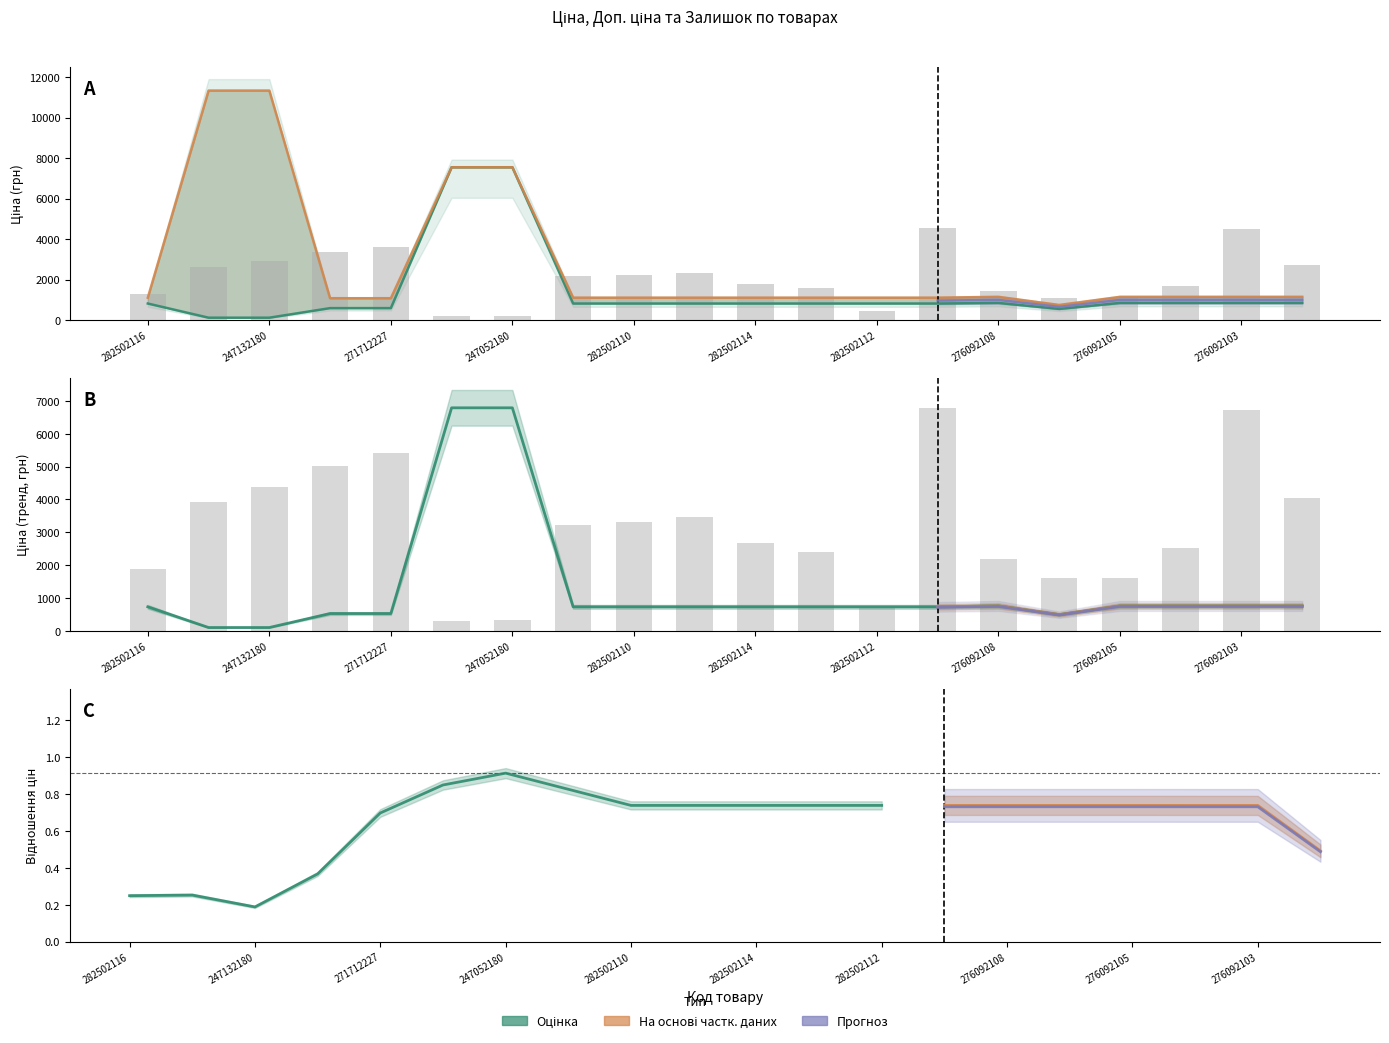

Reading left to right, list all the values displayed in this chart.

Ціна: 282502116=813.0	247132181=113.3	247132180=113.3	271712228=586.0	271712227=586.0	247052181=7545.9	247052180=7545.9	282502117=813.0	282502110=813.0	282502115=813.0	282502114=813.0	282502113=813.0	282502112=813.0	282502111=813.0	276092108=842.8	276092107=547.8	276092105=842.8	276092104=842.8	276092103=842.8	276092035=842.8
Доп. ціна: 282502116=1101.8	247132181=11334.0	247132180=11334.0	271712228=1074.5	271712227=1074.5	247052181=7545.9	247052180=7545.9	282502117=1101.8	282502110=1101.8	282502115=1101.8	282502114=1101.8	282502113=1101.8	282502112=1101.8	282502111=1101.8	276092108=1142.1	276092107=742.0	276092105=1142.1	276092104=1142.1	276092103=1142.1	276092035=1142.1
Залишок: 282502116=1889.0	247132181=3929.1	247132180=4382.5	271712228=5032.3	271712227=5425.2	247052181=287.1	247052180=317.4	282502117=3234.0	282502110=3309.5	282502115=3460.6	282502114=2689.9	282502113=2387.7	282502112=695.2	282502111=6800.4	276092108=2176.1	276092107=1617.0	276092105=1601.9	276092104=2523.7	276092103=6740.0	276092035=4050.0